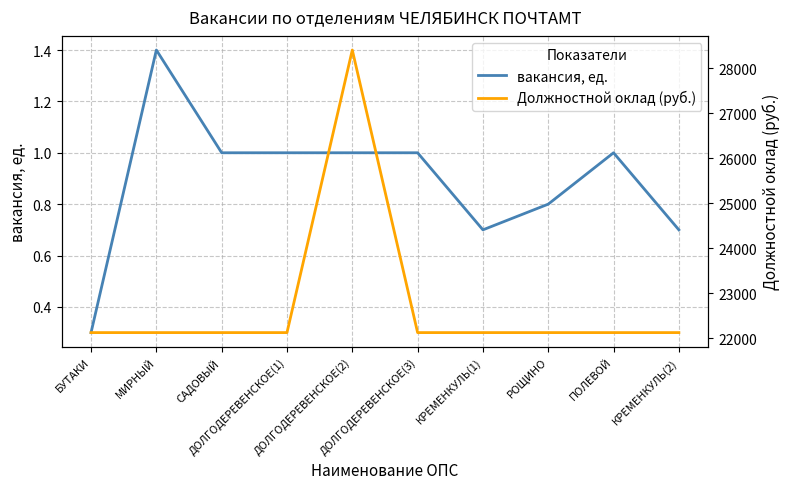

Is it true that Должностной оклад (руб.) equals 39163.0 at БУТАКИ?

False